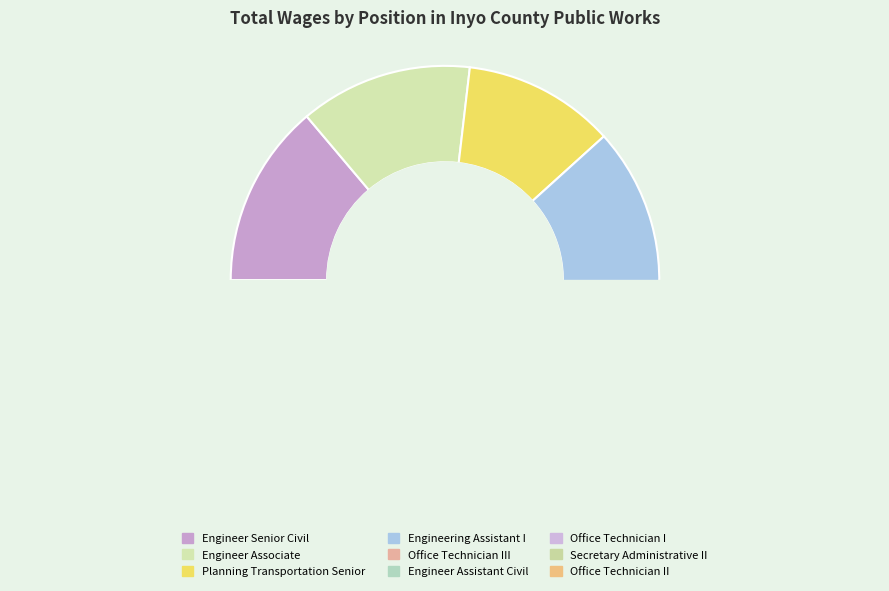

Does any single category account for the majority?

No